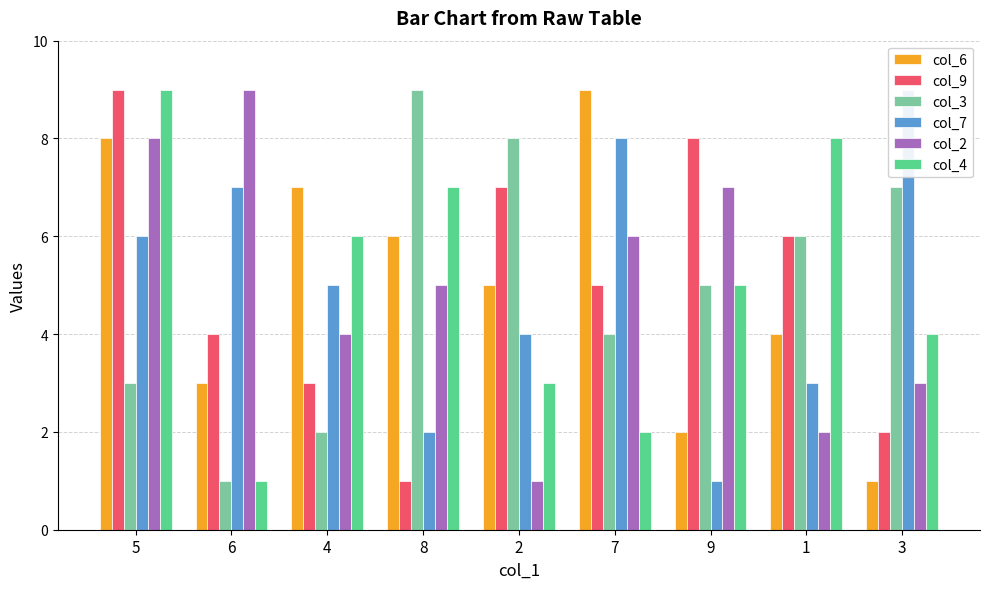

What is the difference between the maximum and minimum values in the col_3 series?

8